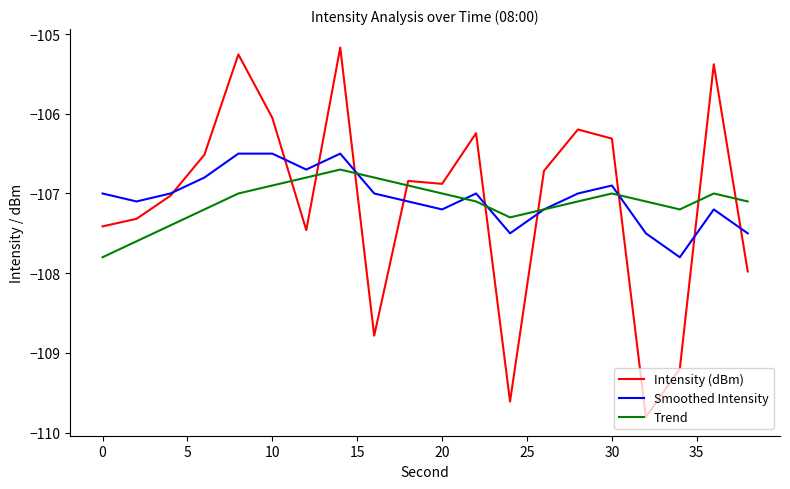

True or false: Trend has more than 1 interior local peaks.

True